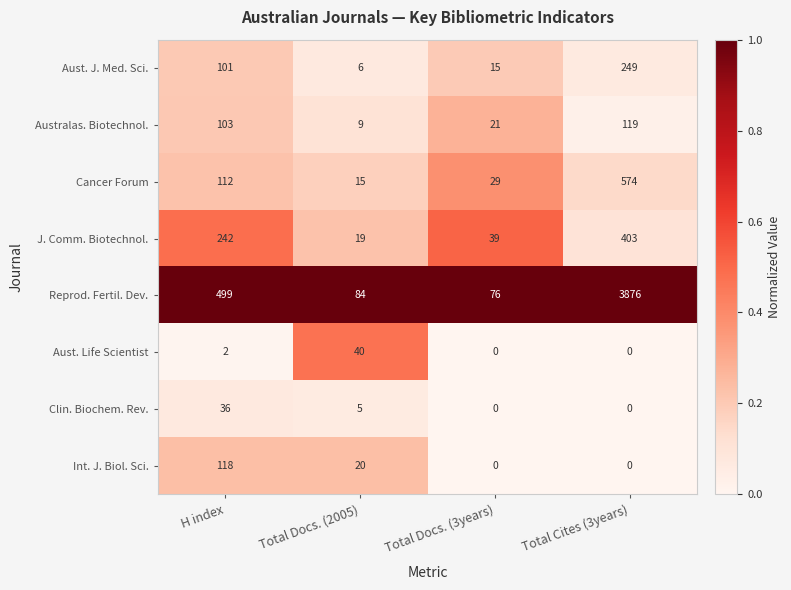

How many categories are shown in the chart?

4